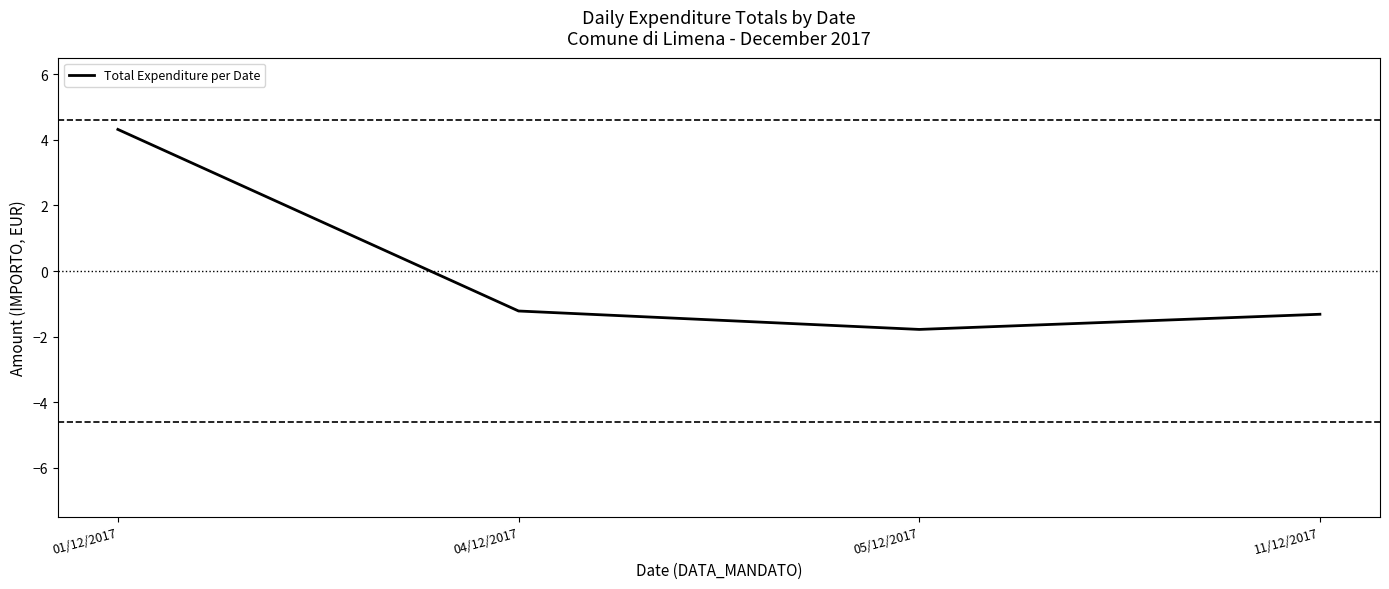

Where is the data nearest to the value 1?

04/12/2017